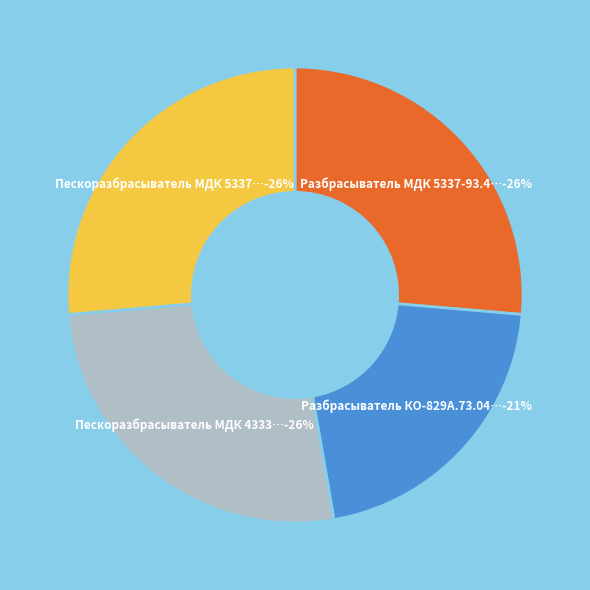

Which has a higher value, Разбрасыватель КО-829А.73.04.000 Z or Пескоразбрасыватель МДК 5337-93.01.000?

Пескоразбрасыватель МДК 5337-93.01.000